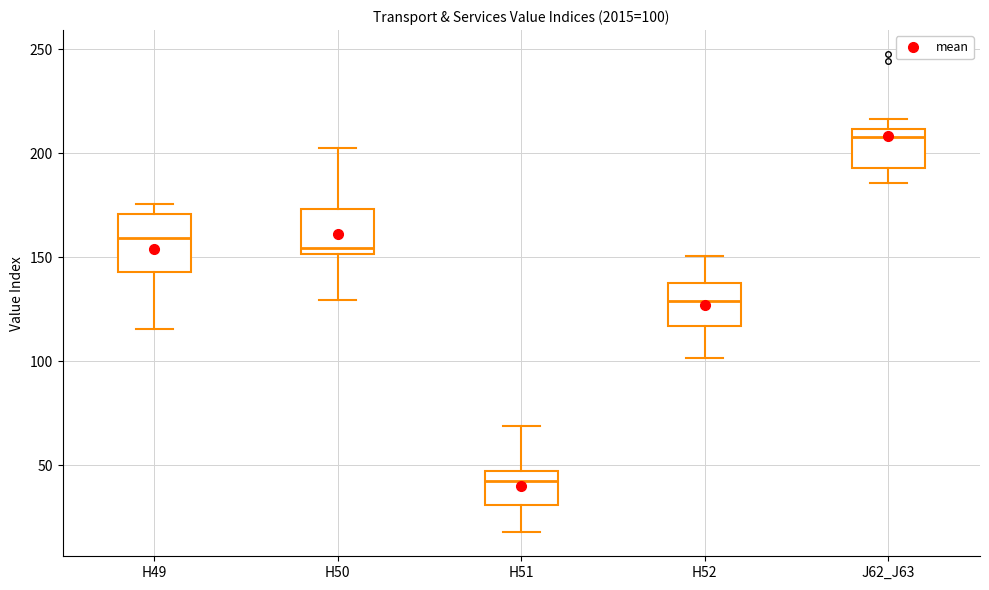

Which box has the highest median line?

J62_J63